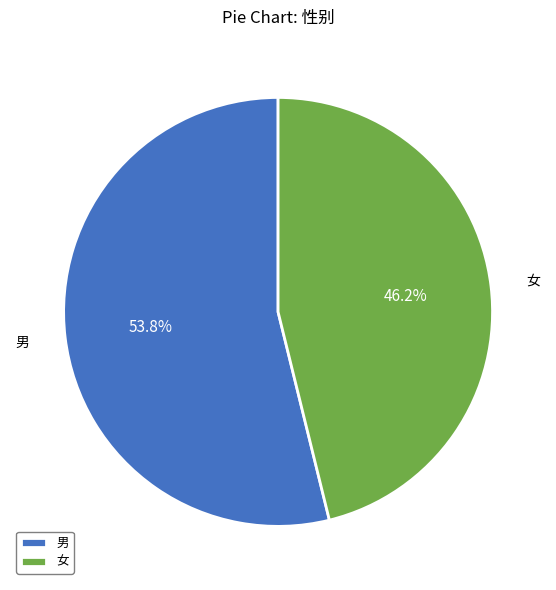

Does 女 account for over 50% of the chart?

No